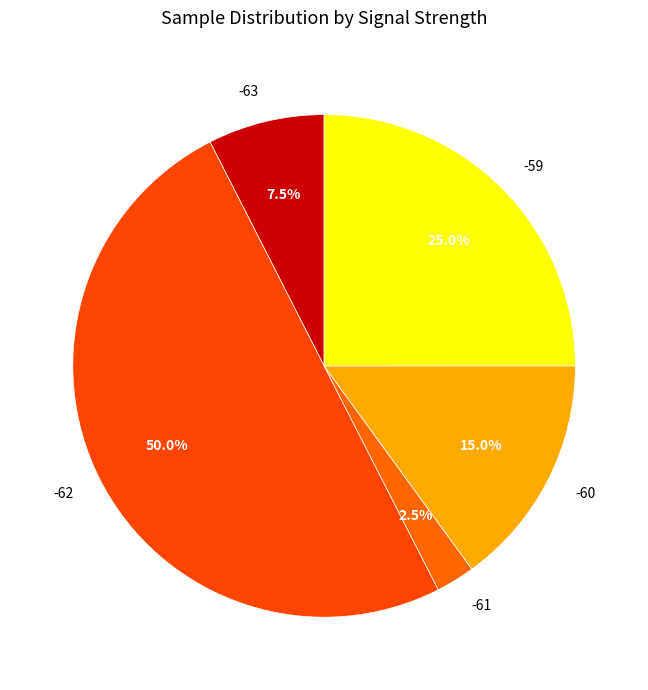

Which slice is the smallest?

-61